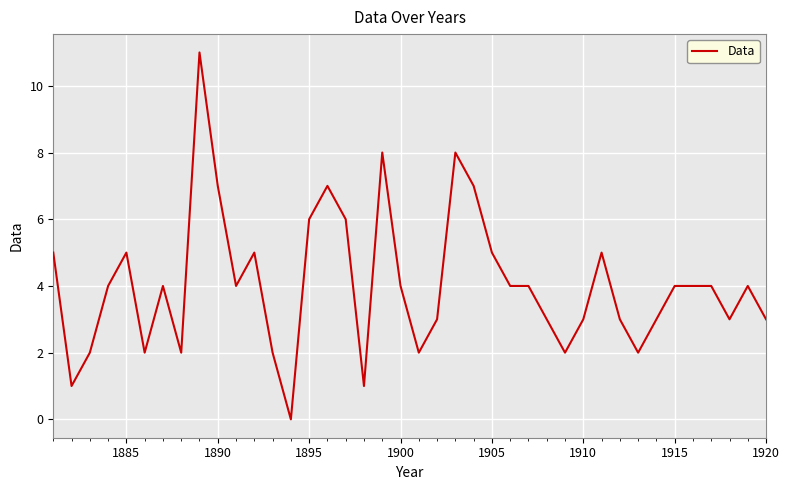

What is the greatest value displayed?

11